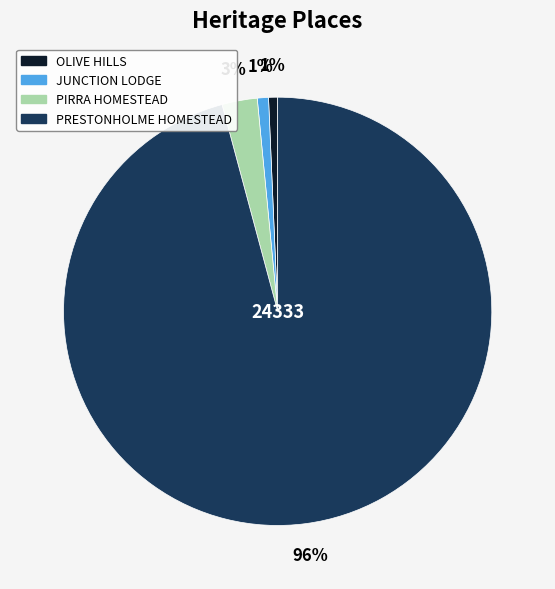

To the nearest percent, what is the combined percentage of PRESTONHOLME HOMESTEAD and PIRRA HOMESTEAD?

98%